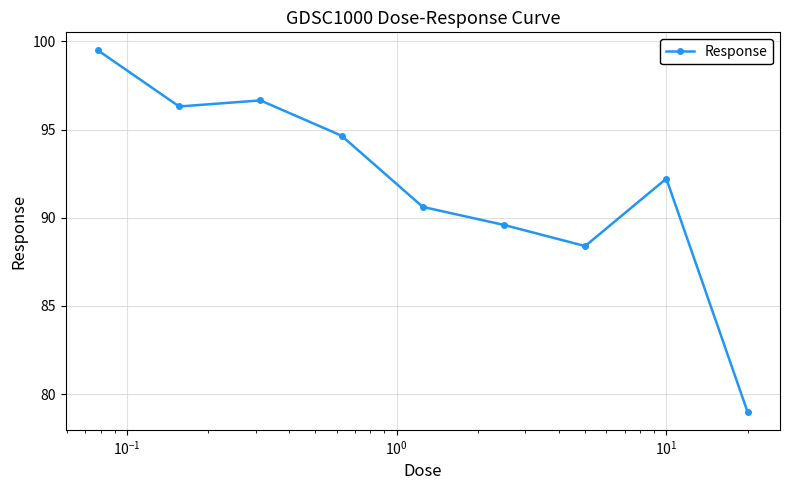

True or false: there are more than 0 points higher than both neighbors.

True